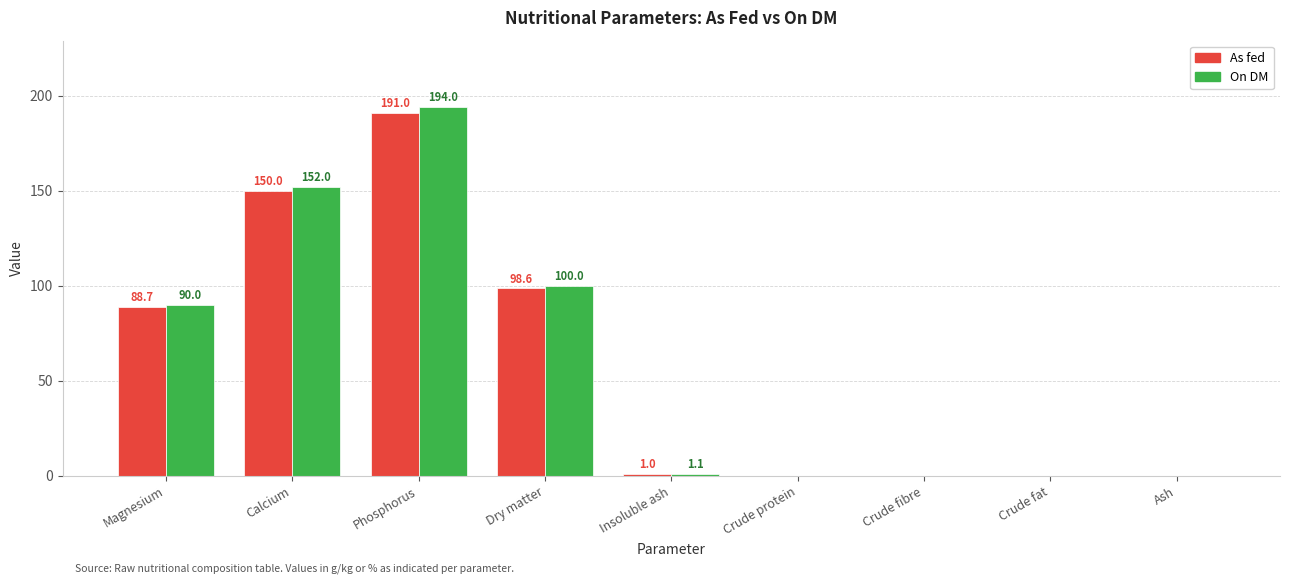

At which label does As fed reach its peak?

Phosphorus